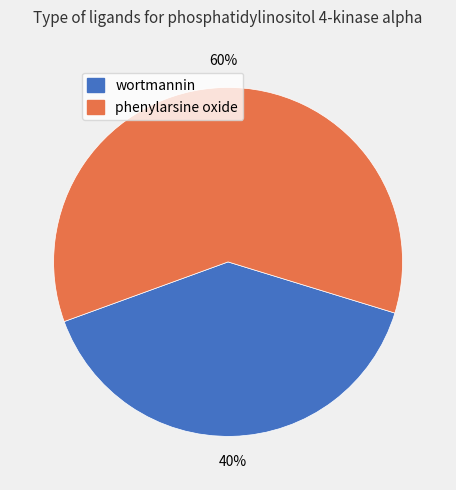

Is it true that wortmannin is 40% of the pie?

True